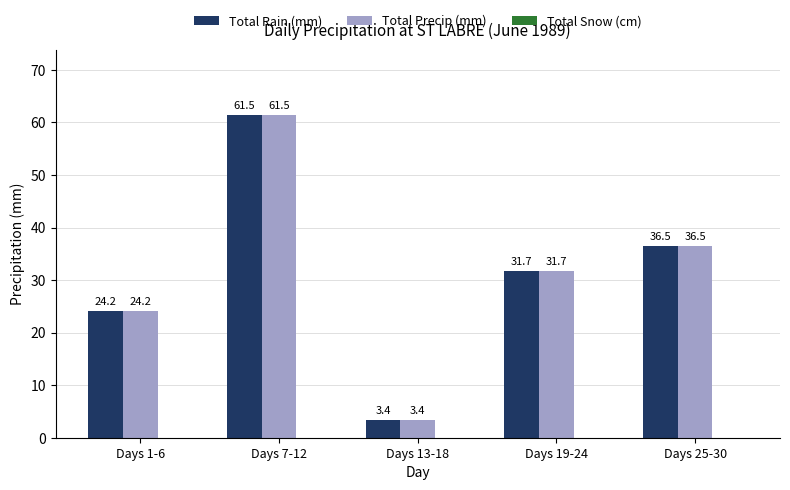

What is the minimum value for Total Rain (mm)?

3.4